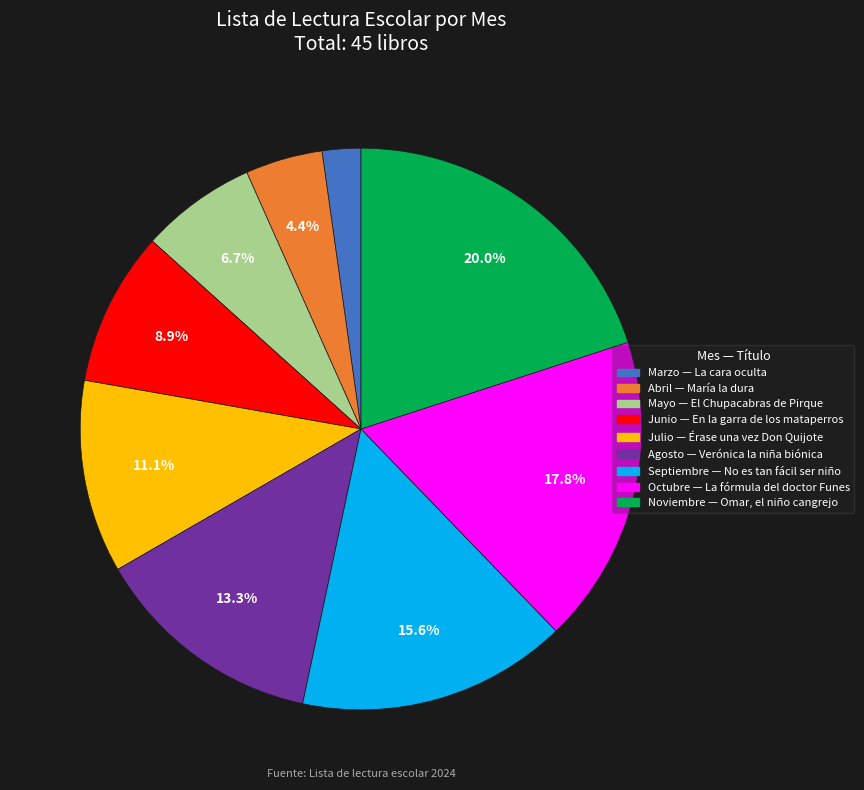

Is there any slice that represents more than half of the pie?

No